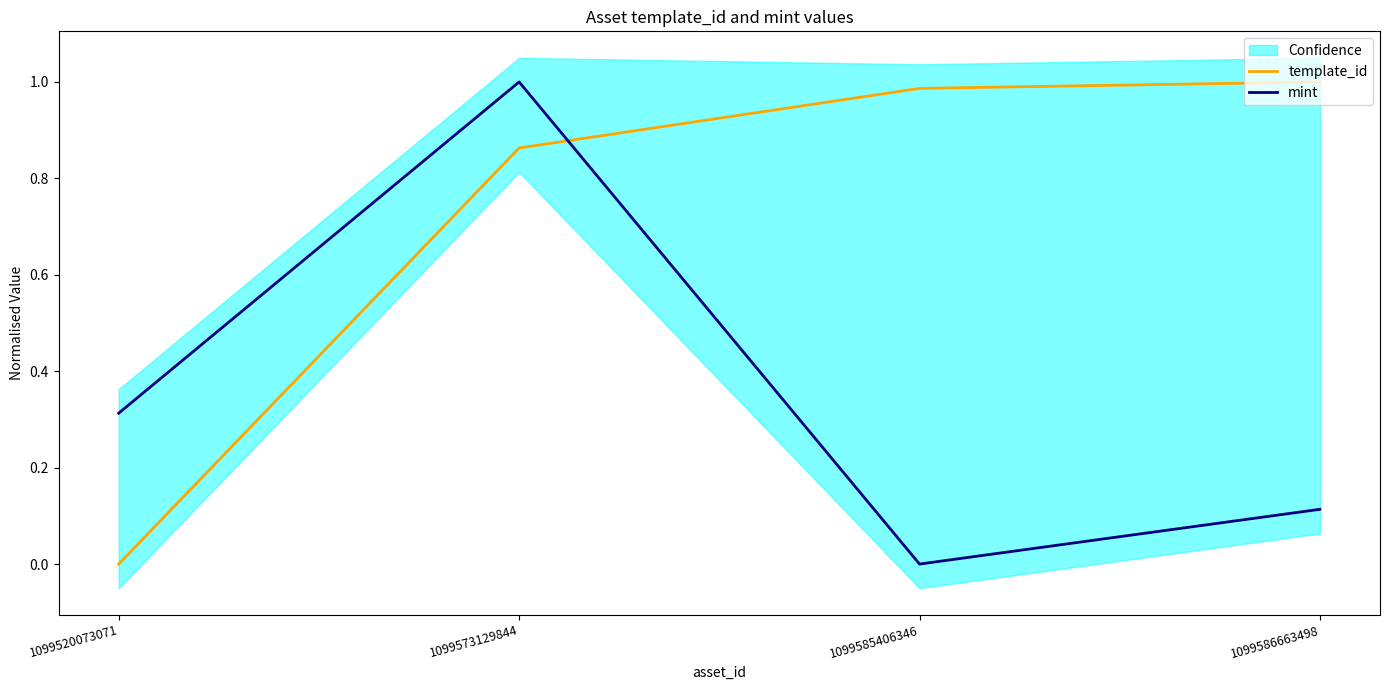

How many times do template_id and mint cross each other?

1